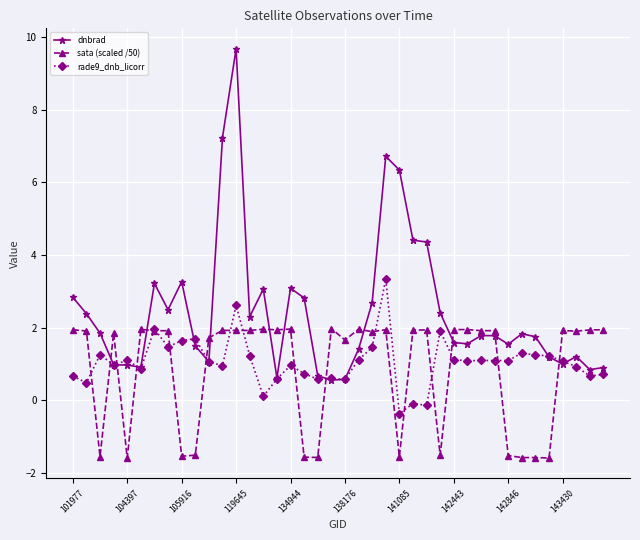

What is the lowest value of the rade9_dnb_licorr series?

-0.4